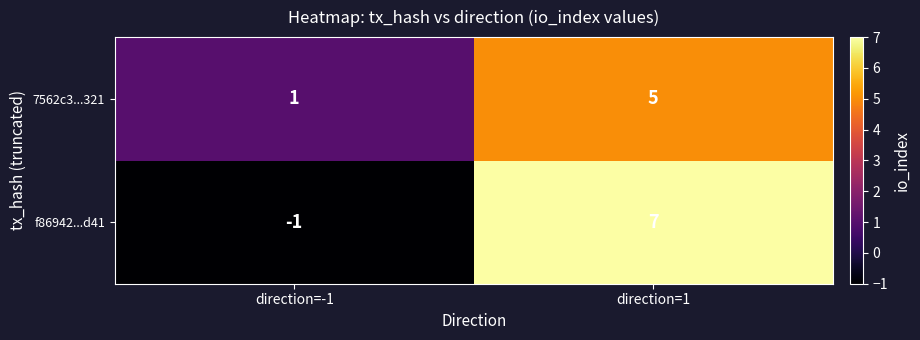

Reading left to right, extract all data points from this chart.

7562c3...321: 1	5
f86942...d41: -1	7